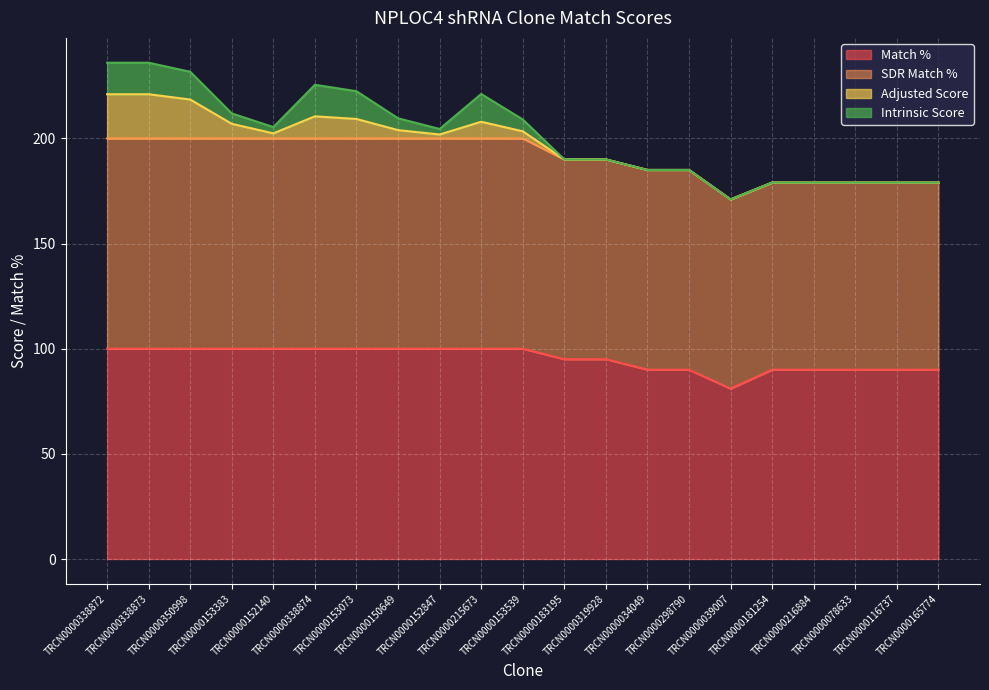

How many lines are shown in the chart?

4